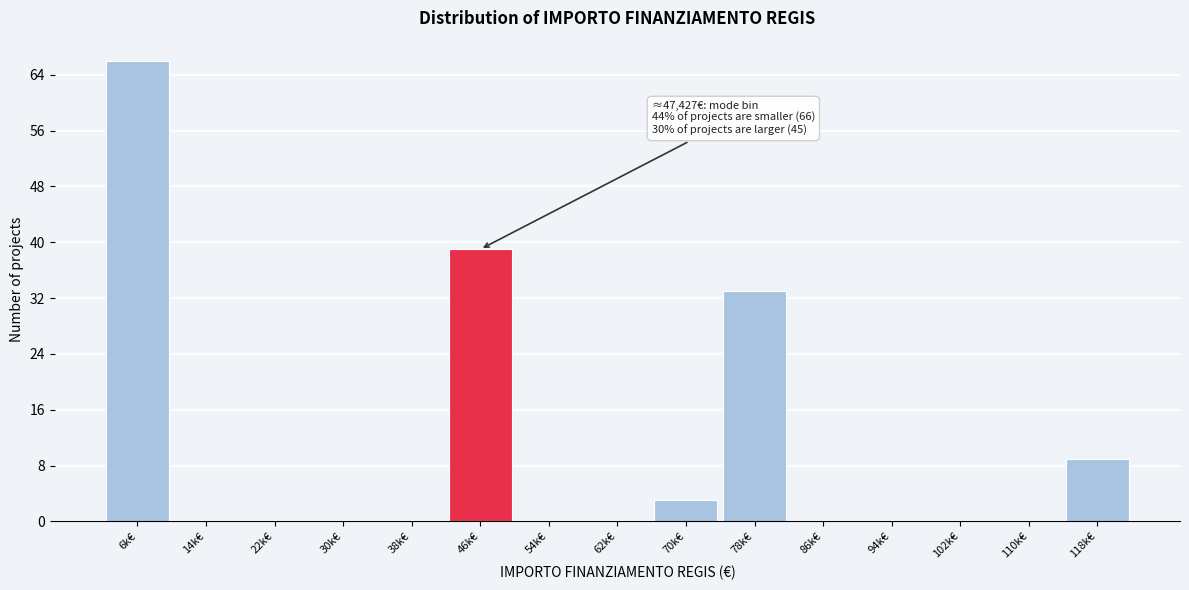

Reading right to left, transcribe all the data shown in this chart.

118k€=9	110k€=0	102k€=0	94k€=0	86k€=0	78k€=33	70k€=3	62k€=0	54k€=0	46k€=39	38k€=0	30k€=0	22k€=0	14k€=0	6k€=66